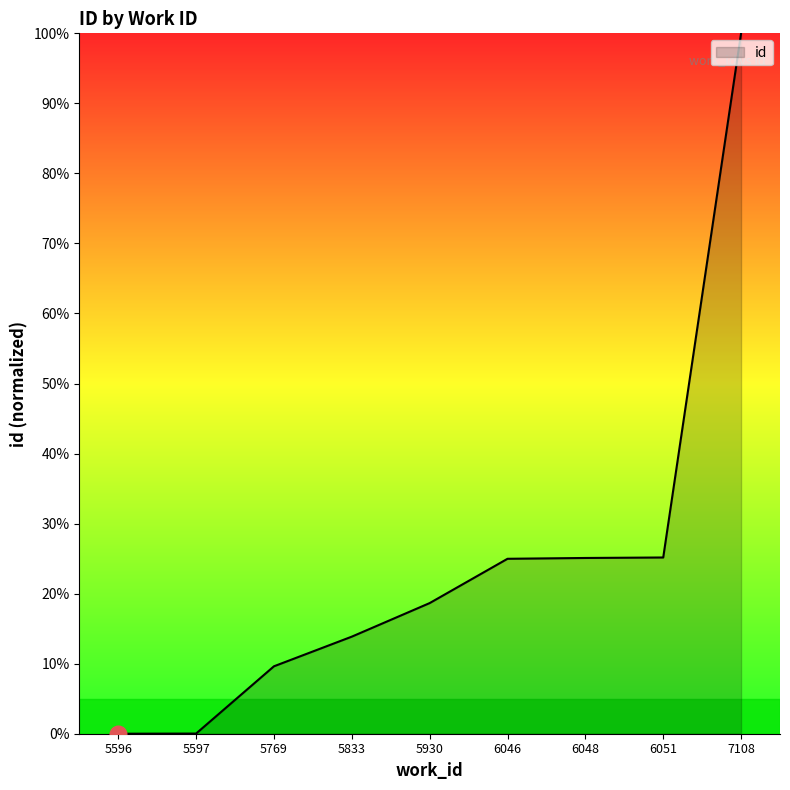

What value does the data have at 6048?

25.1